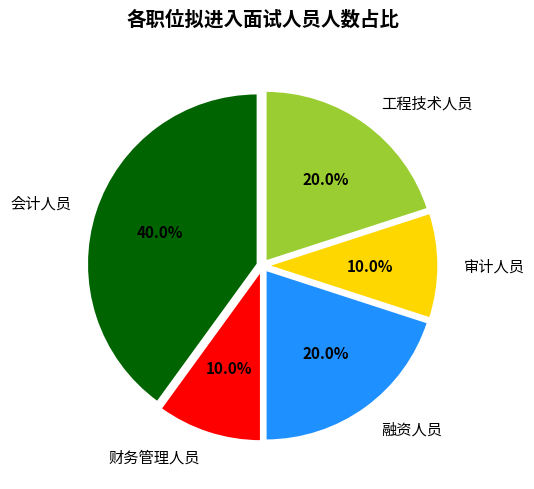

How many slices are in this pie chart?

5